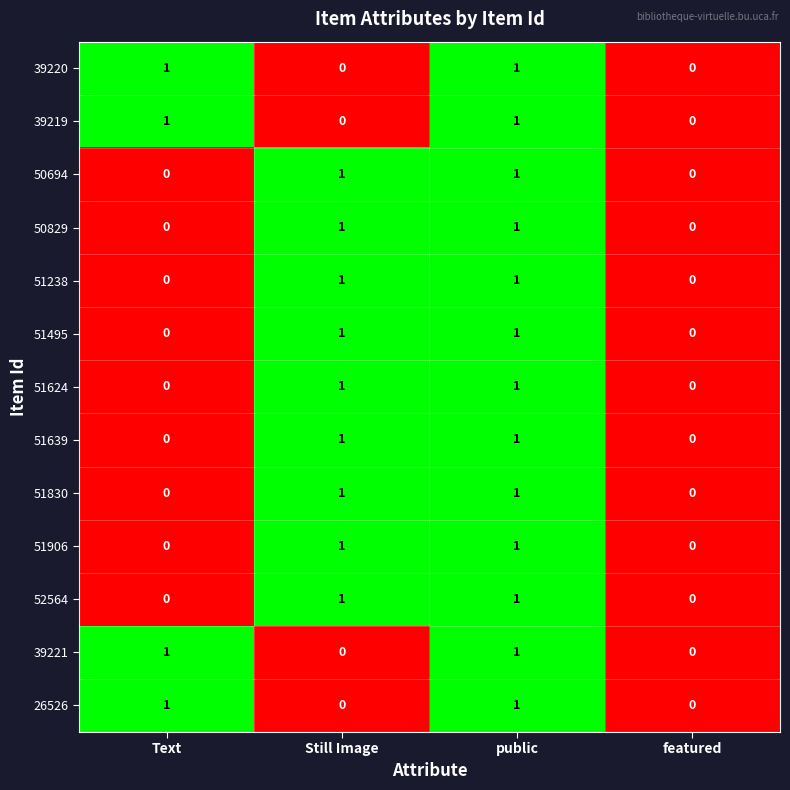

How many distinct data groups are displayed?

13